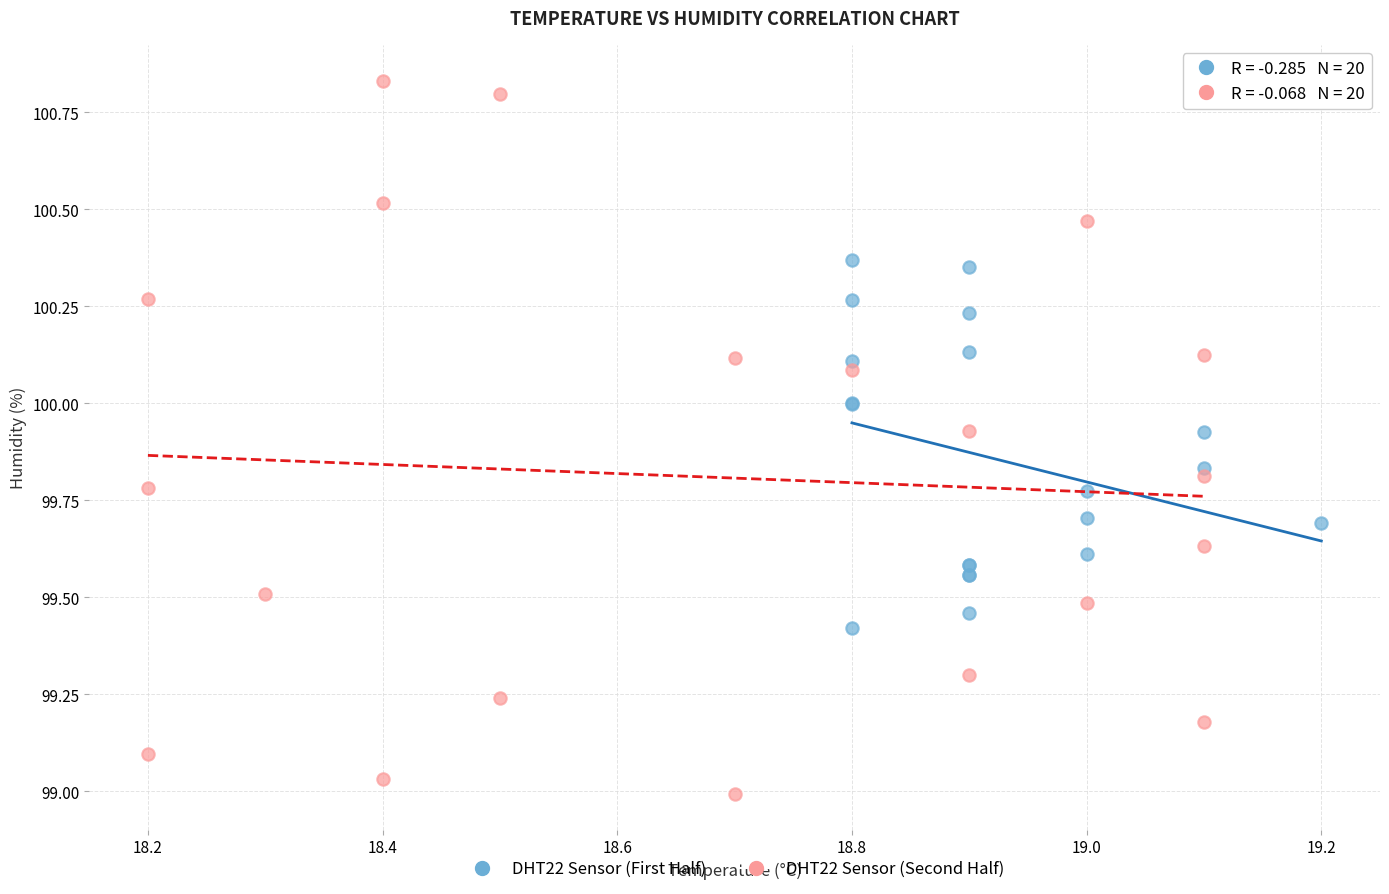

Which series has the largest Y range (max minus min)?

DHT22 Sensor (Second Half)